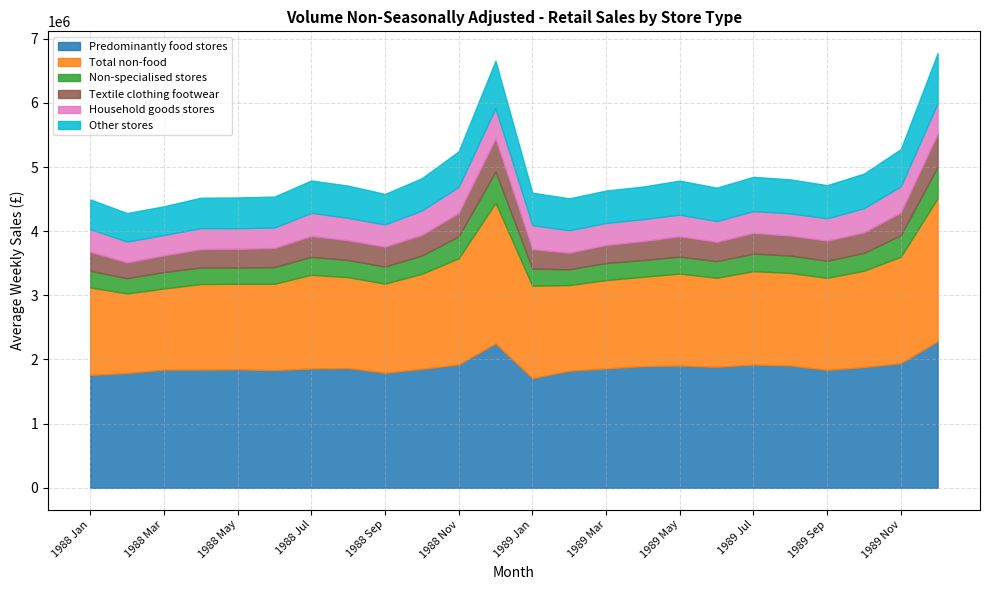

Reading left to right, extract all data points from this chart.

Predominantly food stores: 1988 Jan=1758424.8	1988 Feb=1789236.8	1988 Mar=1841101.0	1988 Apr=1842179.8	1988 May=1845919.0	1988 Jun=1833773.0	1988 Jul=1859728.8	1988 Aug=1865790.0	1988 Sep=1793327.2	1988 Oct=1853675.0	1988 Nov=1922241.5	1988 Dec=2249830.2	1989 Jan=1709065.0	1989 Feb=1824356.8	1989 Mar=1860557.0	1989 Apr=1895888.2	1989 May=1905114.2	1989 Jun=1885228.4	1989 Jul=1920458.0	1989 Aug=1906117.2	1989 Sep=1838620.6	1989 Oct=1882048.5	1989 Nov=1941630.8	1989 Dec=2284047.6
Total non-food: 1988 Jan=1365611.8	1988 Feb=1240043.2	1988 Mar=1266271.2	1988 Apr=1333516.5	1988 May=1334249.2	1988 Jun=1346758.8	1988 Jul=1461241.5	1988 Aug=1417082.0	1988 Sep=1390089.0	1988 Oct=1482479.0	1988 Nov=1654982.5	1988 Dec=2191961.6	1989 Jan=1441235.0	1989 Feb=1335374.5	1989 Mar=1377988.4	1989 Apr=1393296.8	1989 May=1435165.8	1989 Jun=1388769.0	1989 Jul=1456733.8	1989 Aug=1443405.2	1989 Sep=1433763.6	1989 Oct=1501835.5	1989 Nov=1660632.5	1989 Dec=2232404.4
Non-specialised stores: 1988 Jan=259304.0	1988 Feb=237689.0	1988 Mar=255326.2	1988 Apr=257426.0	1988 May=253173.8	1988 Jun=259781.4	1988 Jul=278935.5	1988 Aug=267419.5	1988 Sep=266197.0	1988 Oct=283748.2	1988 Nov=342149.5	1988 Dec=487646.6	1989 Jan=266159.0	1989 Feb=245793.2	1989 Mar=265375.8	1989 Apr=260158.8	1989 May=263212.0	1989 Jun=259244.0	1989 Jul=272874.2	1989 Aug=270965.2	1989 Sep=267276.8	1989 Oct=278516.8	1989 Nov=334818.2	1989 Dec=487521.8
Textile clothing footwear: 1988 Jan=294206.0	1988 Feb=246656.0	1988 Mar=259564.2	1988 Apr=285906.8	1988 May=291116.0	1988 Jun=297396.4	1988 Jul=324655.0	1988 Aug=308631.0	1988 Sep=307974.2	1988 Oct=322080.5	1988 Nov=362944.2	1988 Dec=511712.4	1989 Jan=302211.8	1989 Feb=258281.0	1989 Mar=280470.0	1989 Apr=294641.5	1989 May=317545.8	1989 Jun=300253.6	1989 Jul=322612.0	1989 Aug=309641.5	1989 Sep=312937.8	1989 Oct=318787.0	1989 Nov=354261.8	1989 Dec=513280.2
Household goods stores: 1988 Jan=355972.5	1988 Feb=324556.2	1988 Mar=317684.0	1988 Apr=327539.8	1988 May=321618.8	1988 Jun=319451.2	1988 Jul=360274.2	1988 Aug=349802.0	1988 Sep=347421.2	1988 Oct=380694.0	1988 Nov=409103.0	1988 Dec=477407.6	1989 Jan=377254.5	1989 Feb=349904.5	1989 Mar=343936.8	1989 Apr=343039.8	1989 May=336244.8	1989 Jun=324077.0	1989 Jul=340890.0	1989 Aug=347263.5	1989 Sep=348198.6	1989 Oct=377087.2	1989 Nov=407678.2	1989 Dec=479414.6
Other stores: 1988 Jan=462188.8	1988 Feb=444125.5	1988 Mar=448454.6	1988 Apr=474808.5	1988 May=480063.5	1988 Jun=482259.2	1988 Jul=505917.2	1988 Aug=501578.5	1988 Sep=475700.2	1988 Oct=503231.8	1988 Nov=553232.0	1988 Dec=739331.0	1989 Jan=505055.8	1989 Feb=498185.8	1989 Mar=505181.4	1989 Apr=509232.0	1989 May=531170.5	1989 Jun=520940.0	1989 Jul=533742.0	1989 Aug=530116.2	1989 Sep=516837.2	1989 Oct=539567.8	1989 Nov=580239.2	1989 Dec=779647.6